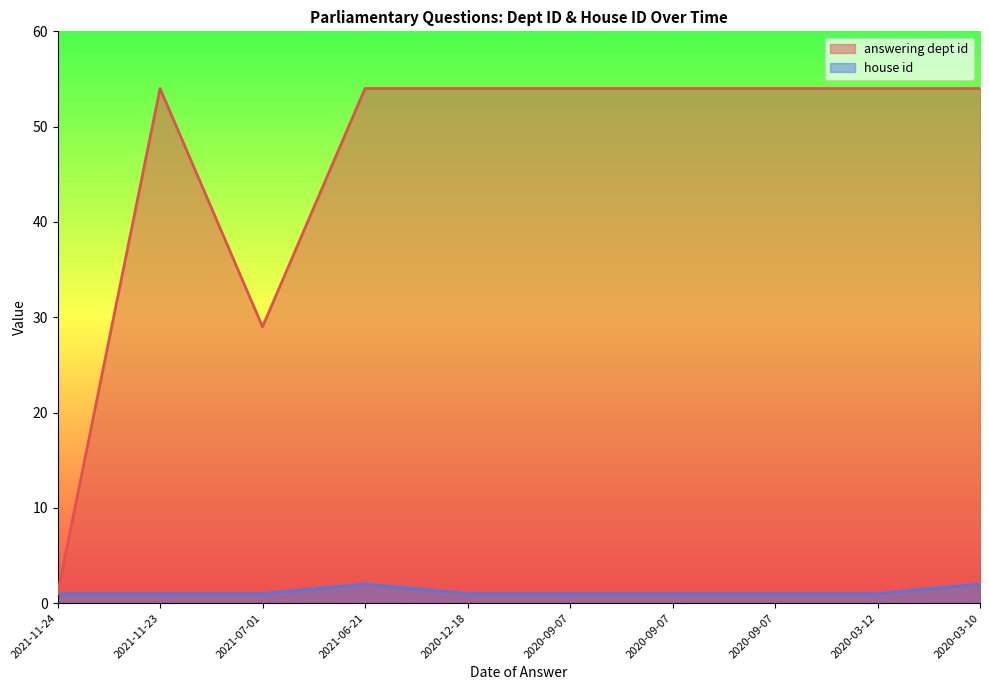

What is the difference between the maximum and minimum values in the house id series?

1